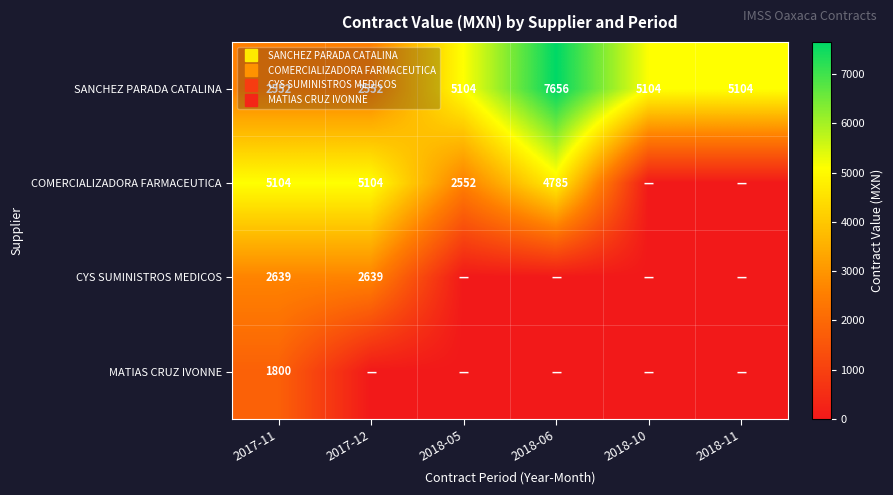

What is the total value across all series at 2017-11?

12095